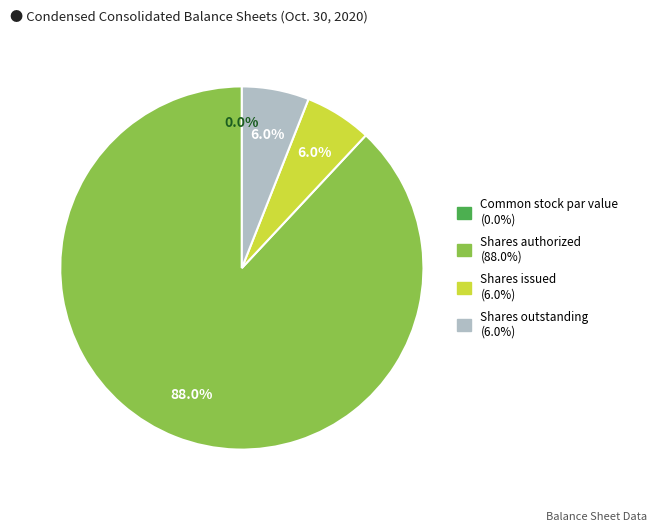

Between Common stock, par value and Common stock, shares authorized, which is larger?

Common stock, shares authorized